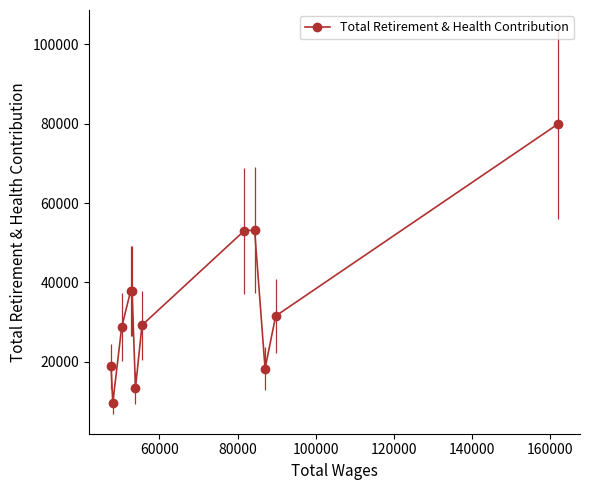

What is the value of the Total Retirement & Health Contribution point at the 12th from the left?

79871